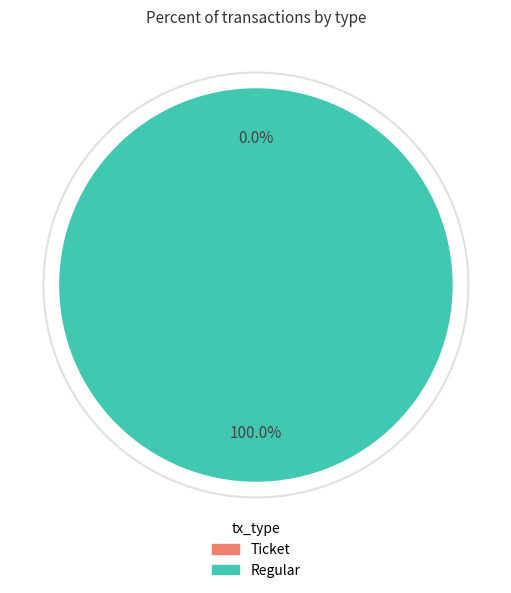

To the nearest percent, what is the difference between the largest and smallest slice percentages?

100%